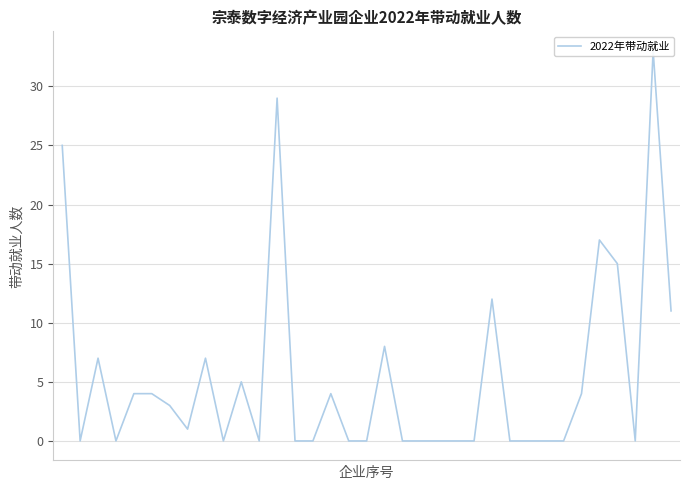

How many lines are shown in the chart?

1